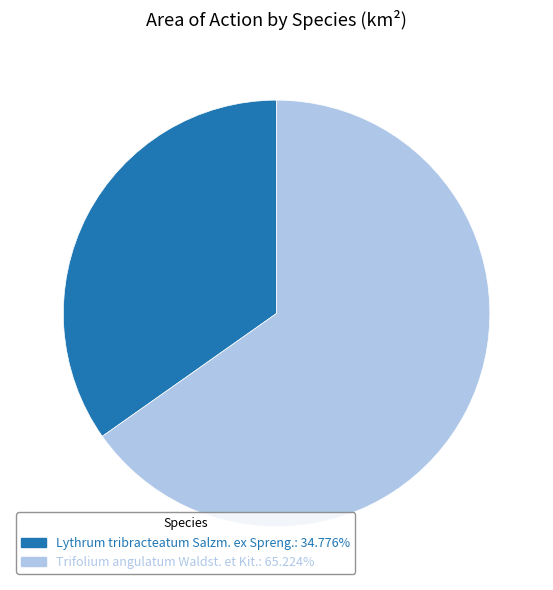

True or false: Lythrum tribracteatum Salzm. ex Spreng. accounts for 35% of the total.

True